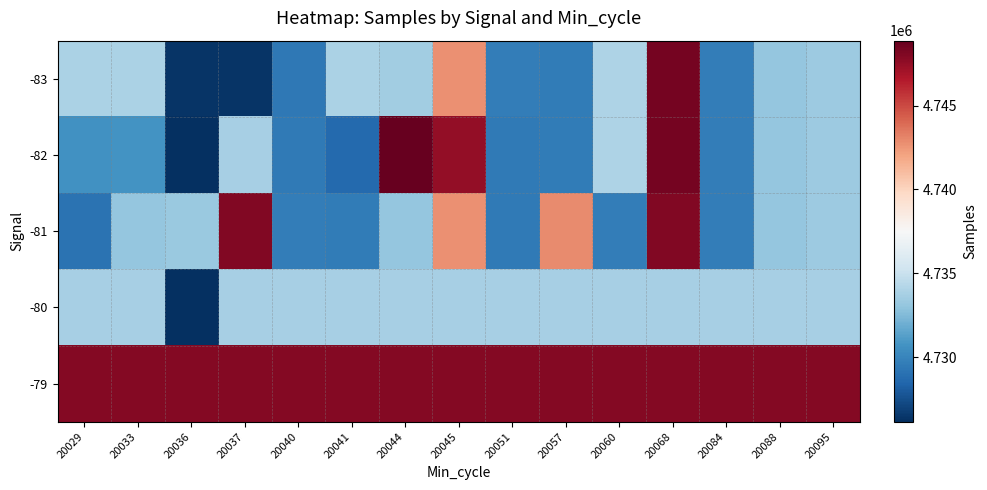

What is the total value across all series at 20033?

23679437